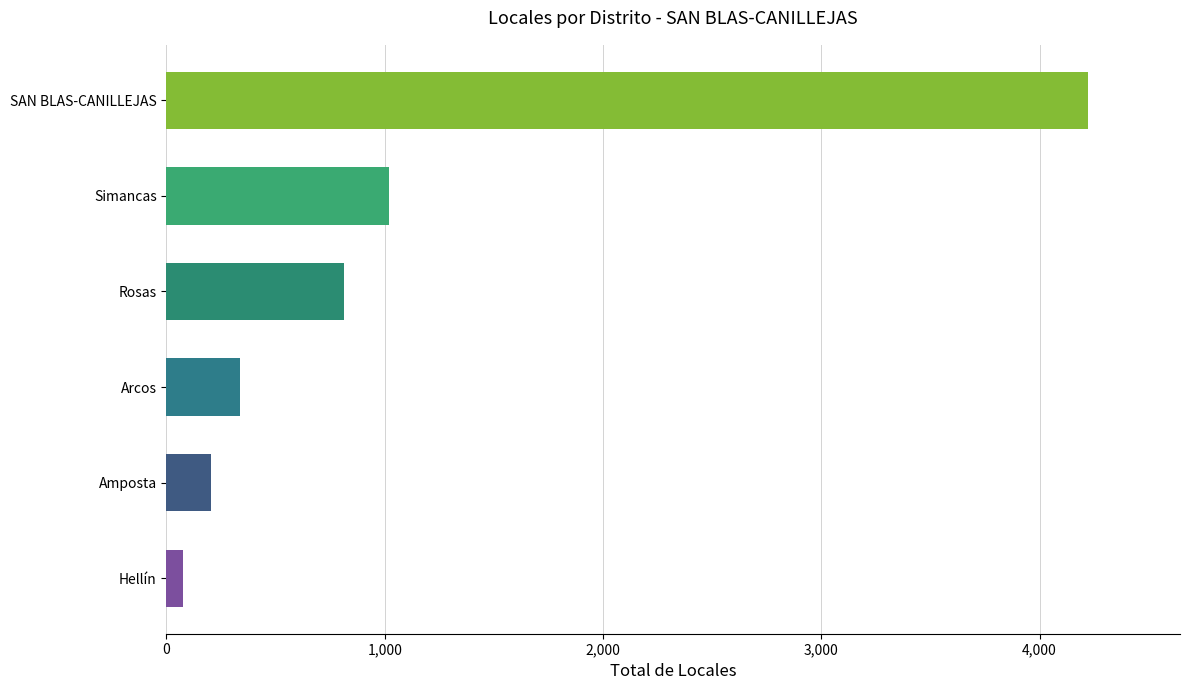

The value at Amposta is 203. True or false?

True